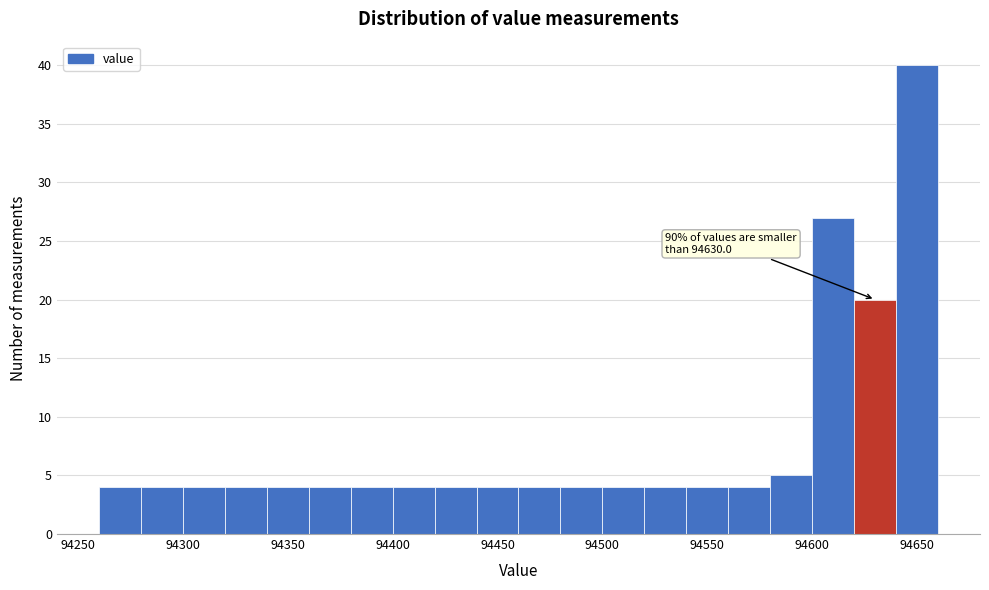

Over which range of the x-axis is the bar tallest?

94640 to 94660